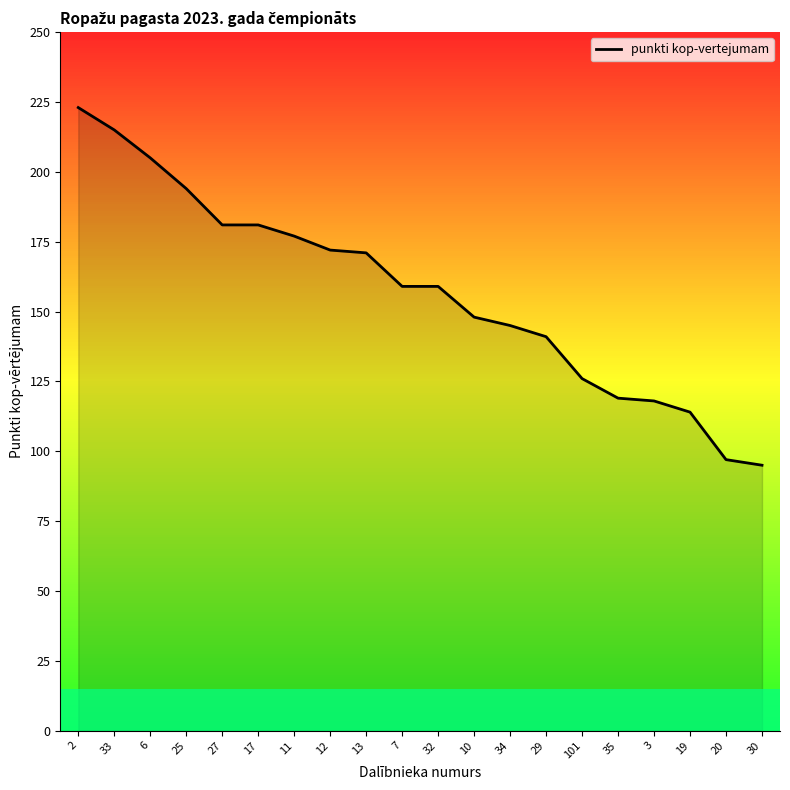

What is the sum of the values at 101 and 33?

341